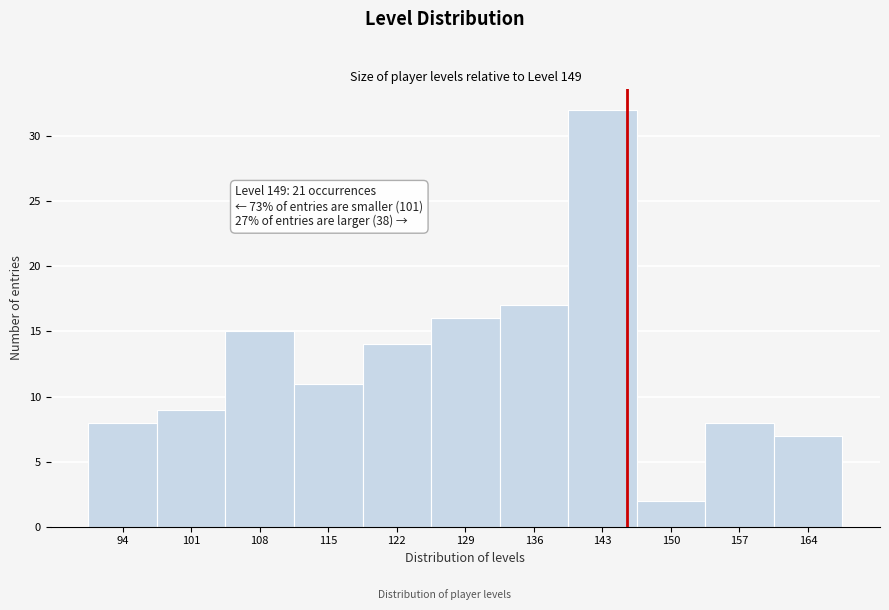

Reading left to right, what are all the values shown in this chart?

94=8	101=9	108=15	115=11	122=14	129=16	136=17	143=32	150=2	157=8	164=7